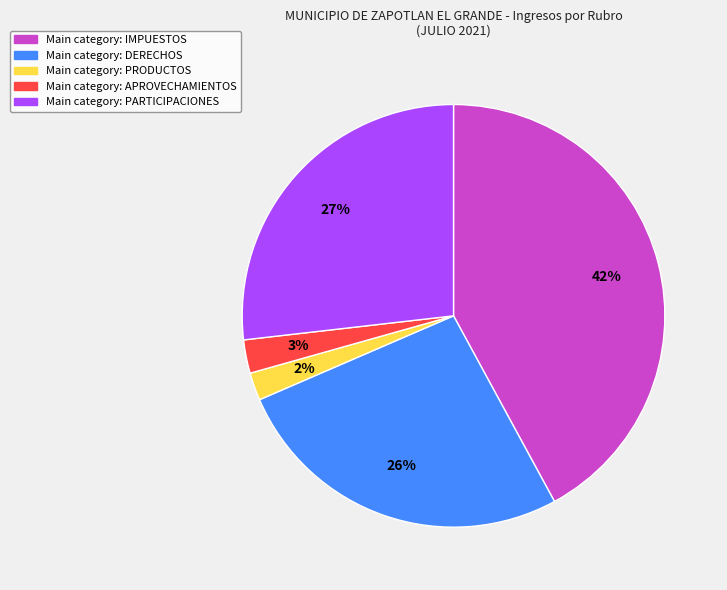

How many segments does this pie chart have?

5